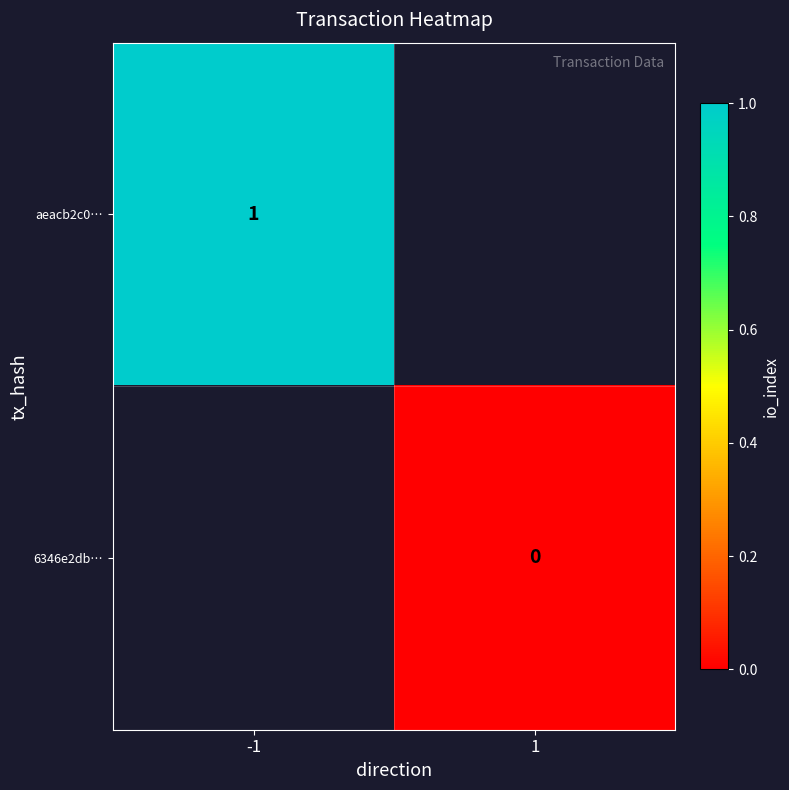

True or false: 6346e2db… has a value of 0.0 at 1.

True